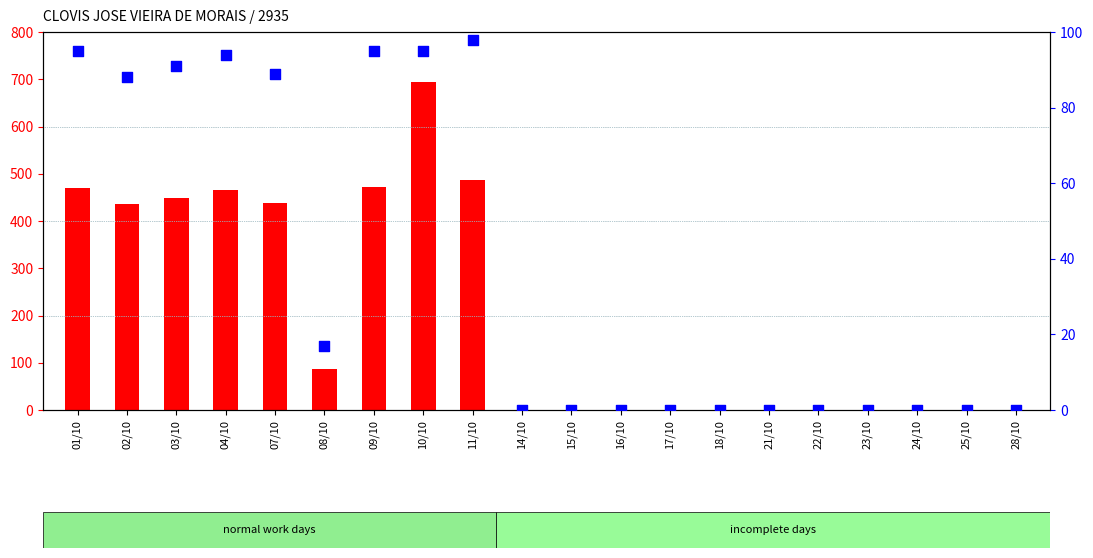

Which series has the largest total across all categories?

count